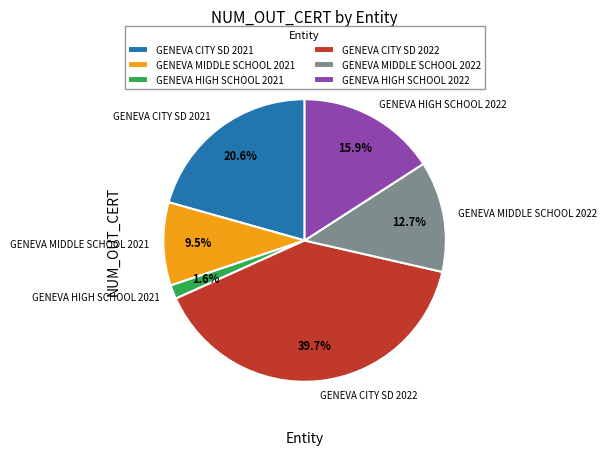

What is the total percentage of GENEVA HIGH SCHOOL 2022 and GENEVA CITY SD 2021?

36.5%